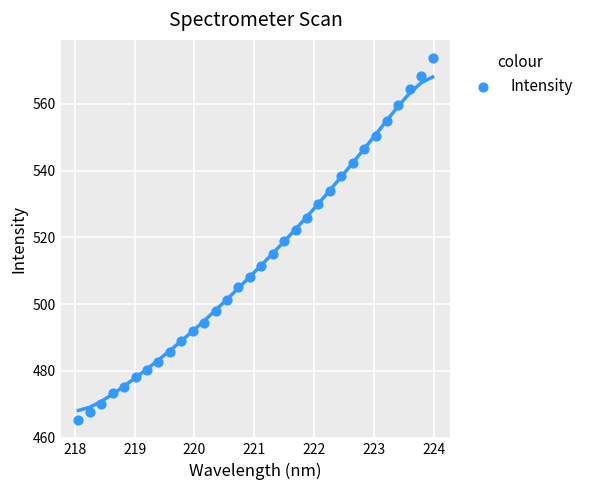

What is the range of Y values (max minus min)?

108.5